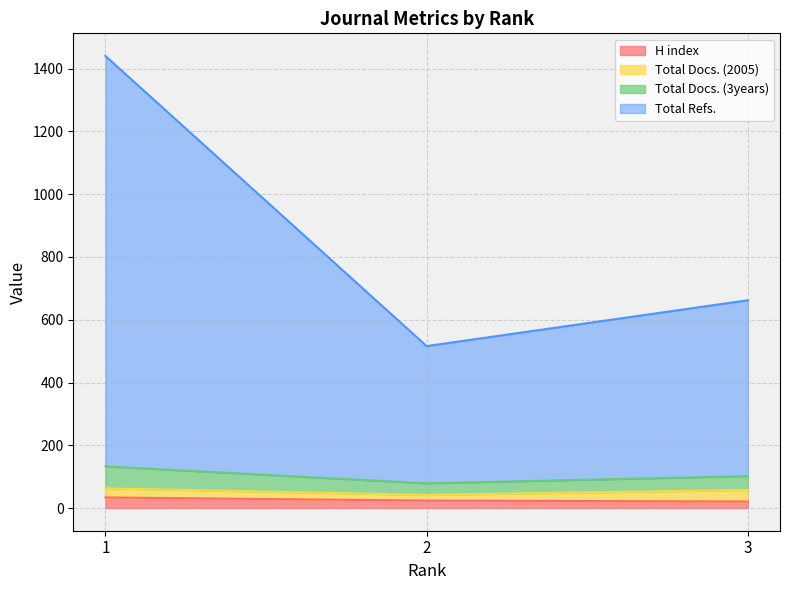

Rank the categories by H index value from lowest to highest.

3, 2, 1